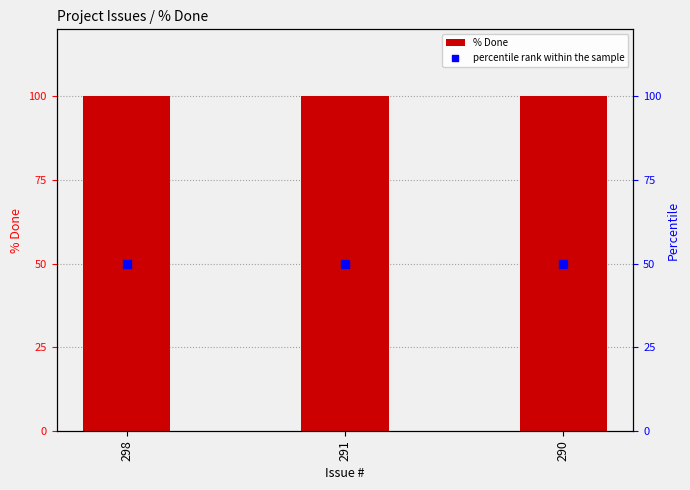

Which series has the largest Y range (max minus min)?

% Done